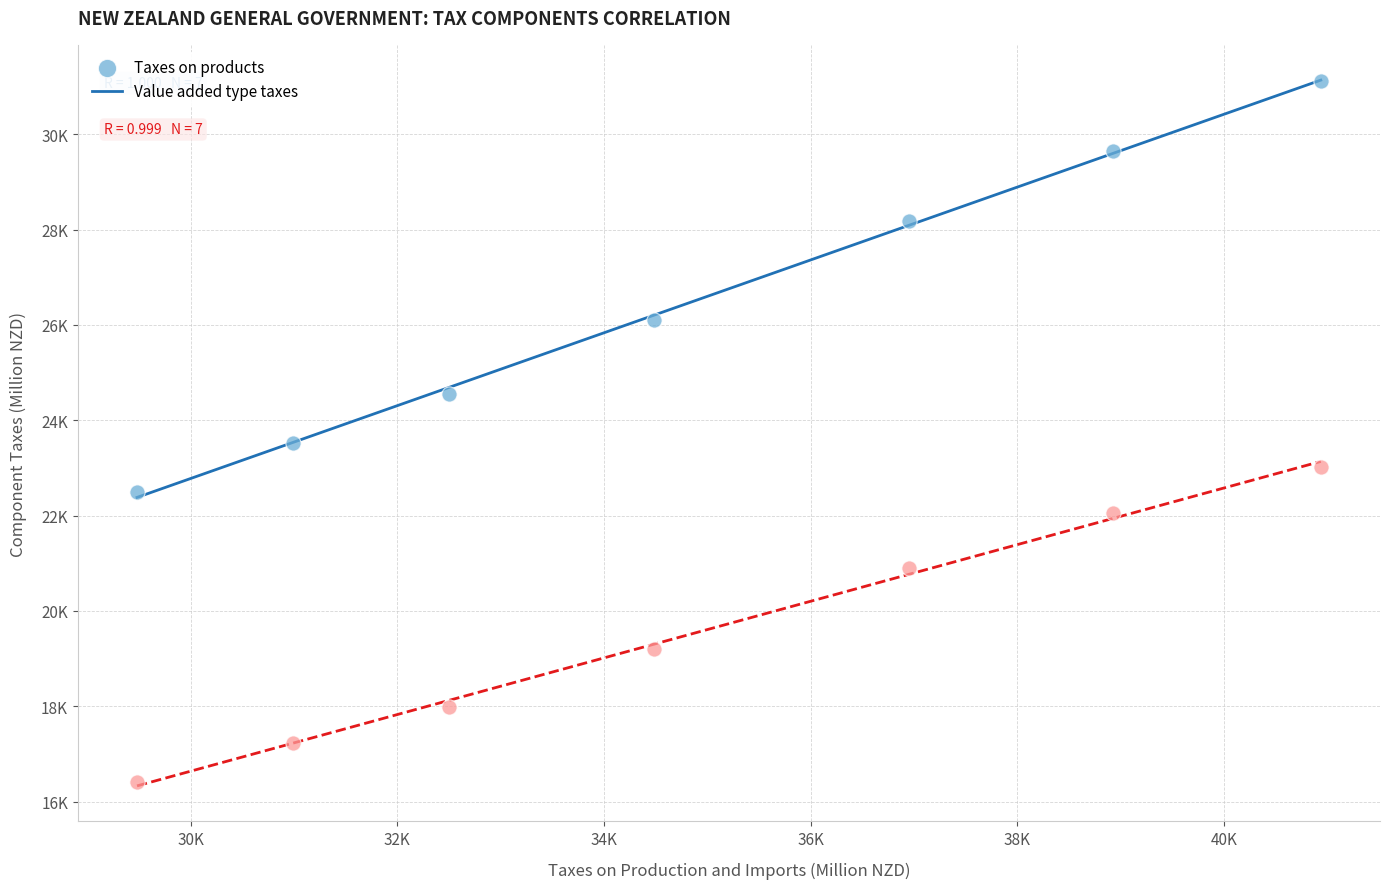

Which series contains the highest Y value?

Taxes on products